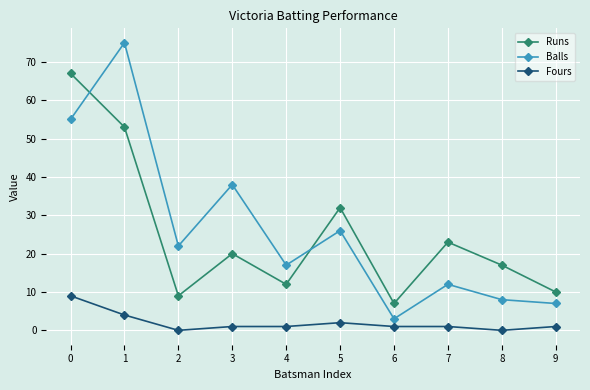

Reading right to left, what are all the values shown in this chart?

Runs: 9=10	8=17	7=23	6=7	5=32	4=12	3=20	2=9	1=53	0=67
Balls: 9=7	8=8	7=12	6=3	5=26	4=17	3=38	2=22	1=75	0=55
Fours: 9=1	8=0	7=1	6=1	5=2	4=1	3=1	2=0	1=4	0=9